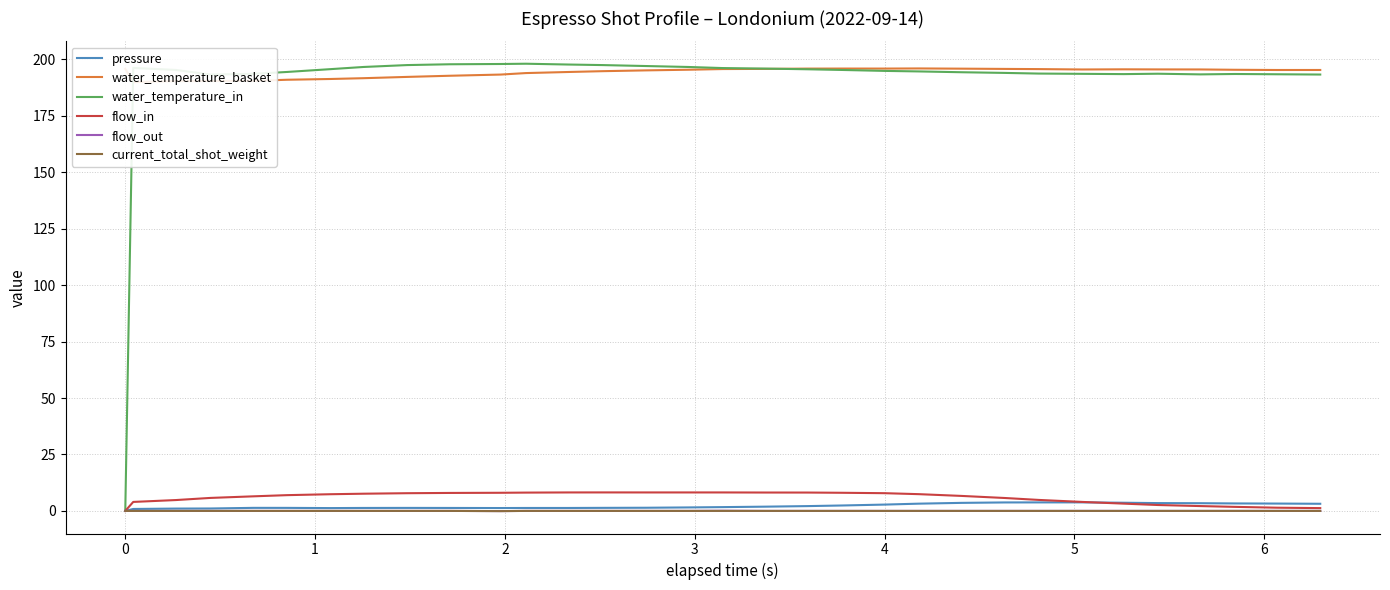

True or false: flow_out and water_temperature_basket cross at least once.

False